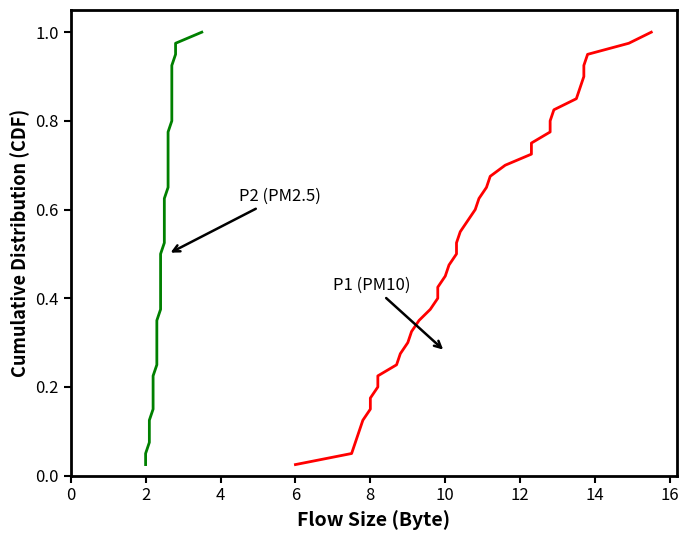

What is the greatest value displayed?

1.0